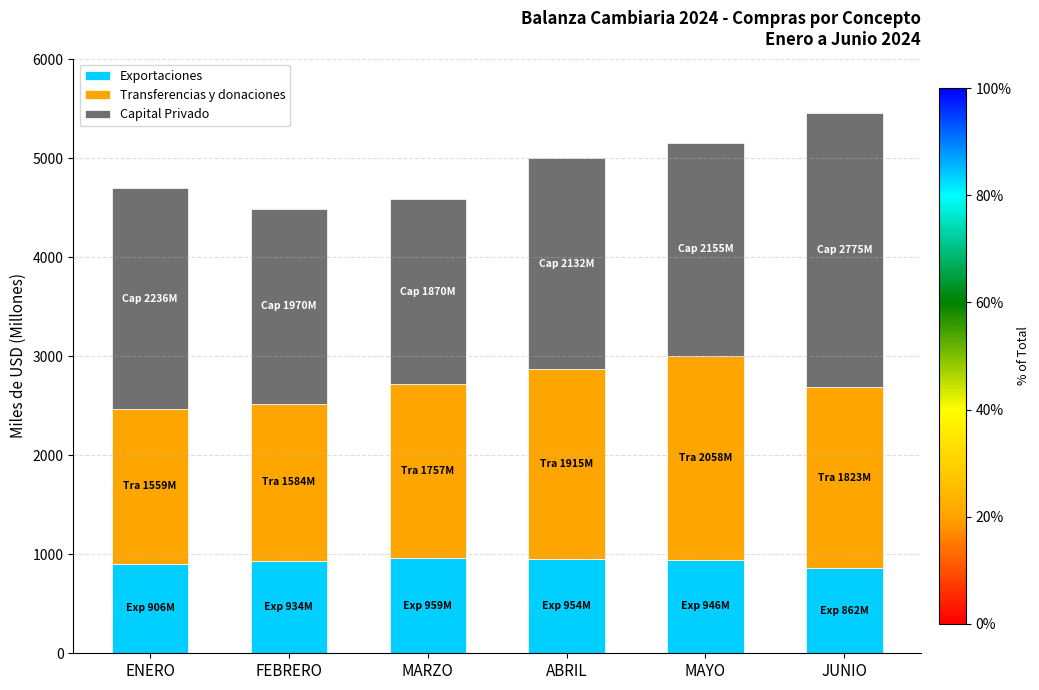

The value of Exportaciones at ENERO is 906.0. True or false?

True